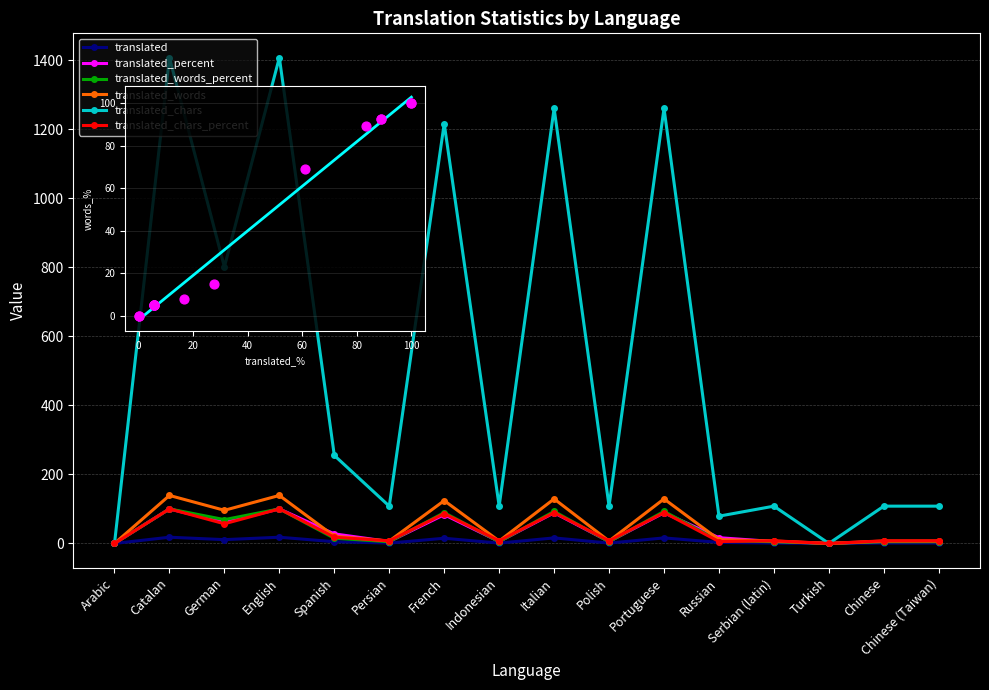

Which series has the largest Y range (max minus min)?

translated_chars